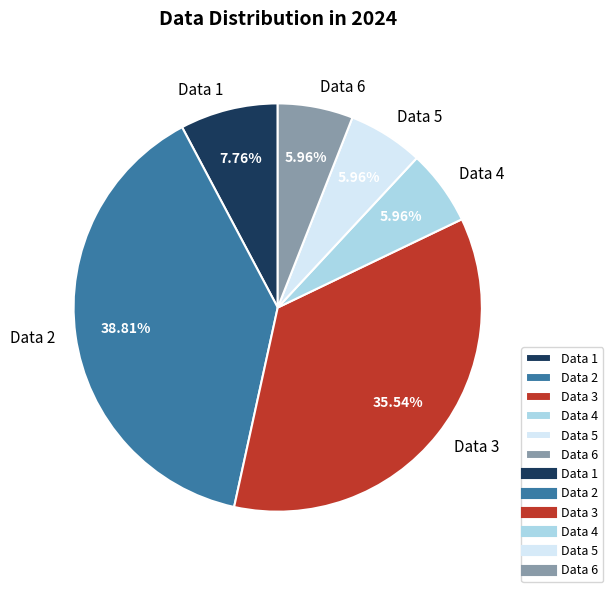

To the nearest percent, what is the average slice percentage?

17%